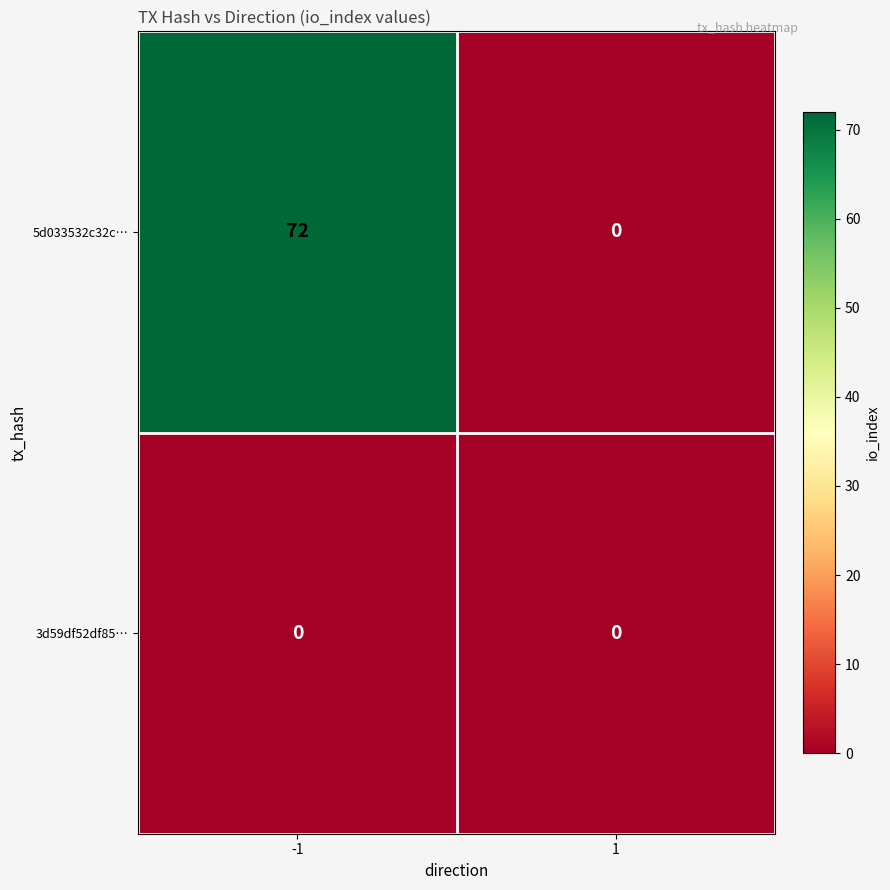

At which category is the sum across all series the highest?

-1